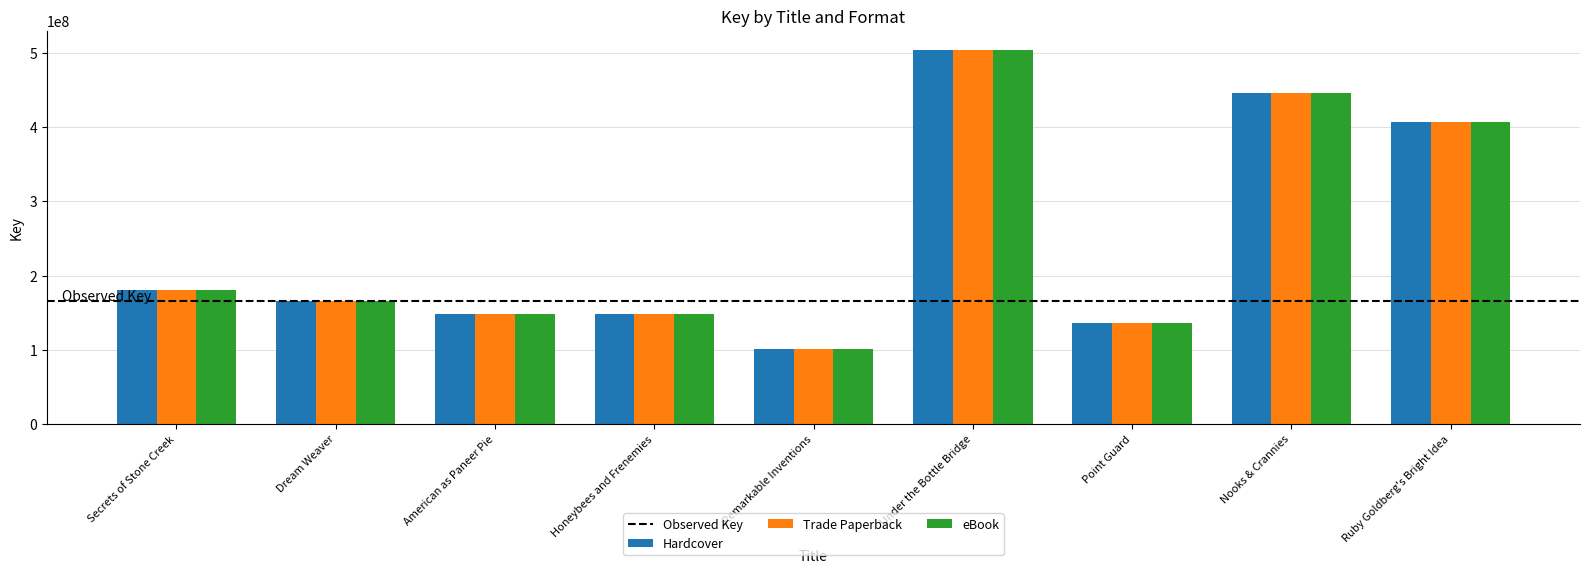

What is the total value across all series at Nooks & Crannies?

1338758952